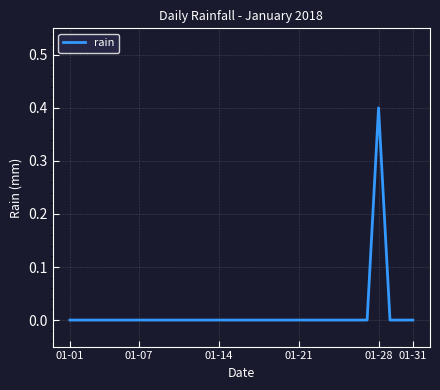

What is the maximum value shown in the chart?

0.4